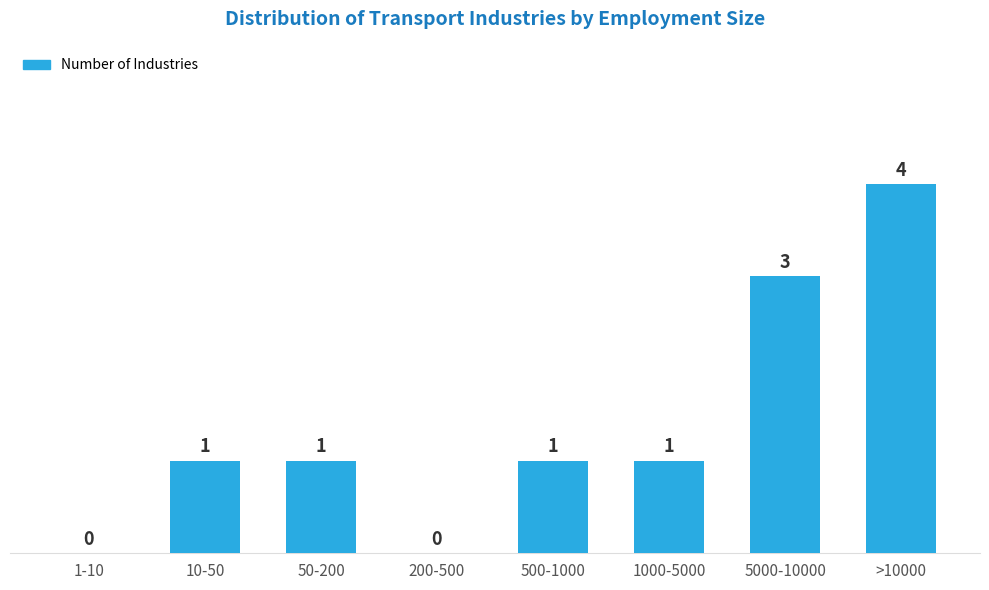

Reading left to right, list all the values displayed in this chart.

1-10=0	10-50=1	50-200=1	200-500=0	500-1000=1	1000-5000=1	5000-10000=3	>10000=4